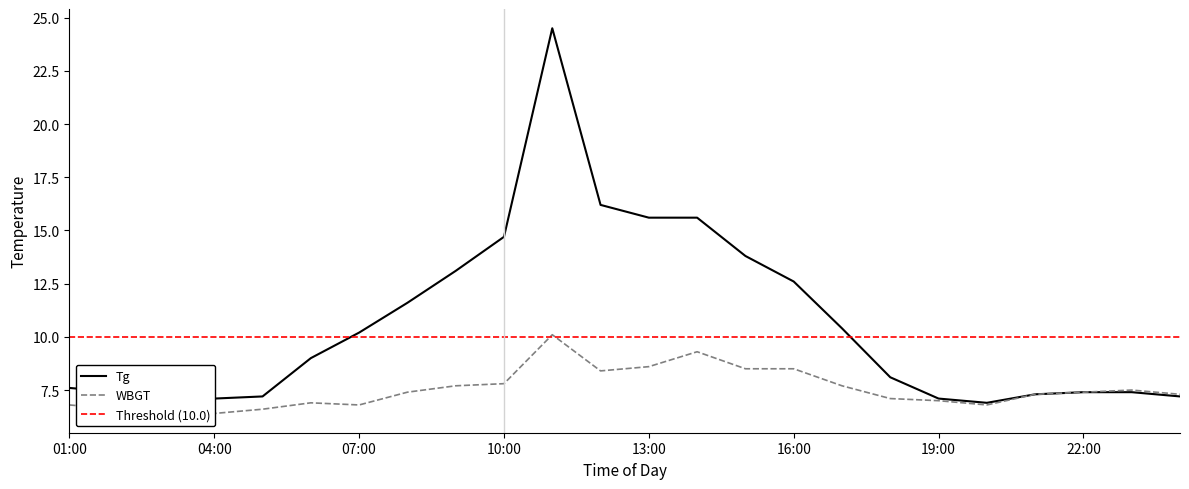

What is the minimum value for WBGT?

6.4